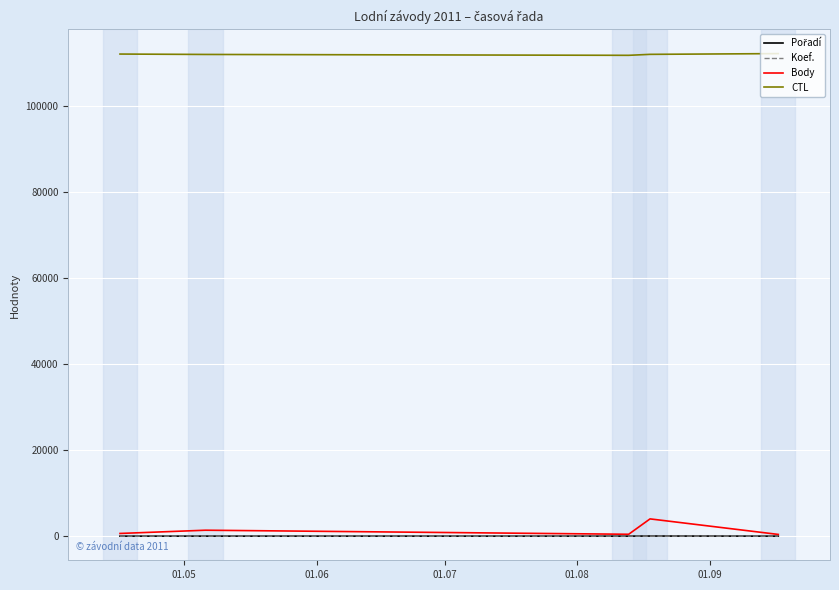

What is the highest value of the CTL series?

112306